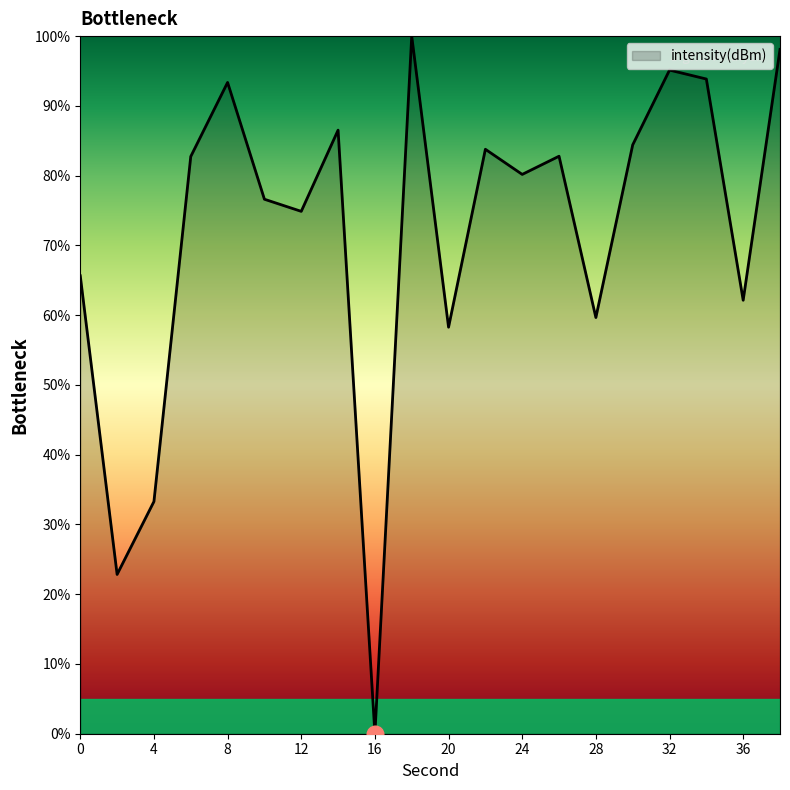

What is the difference between the maximum and minimum values?

100.0